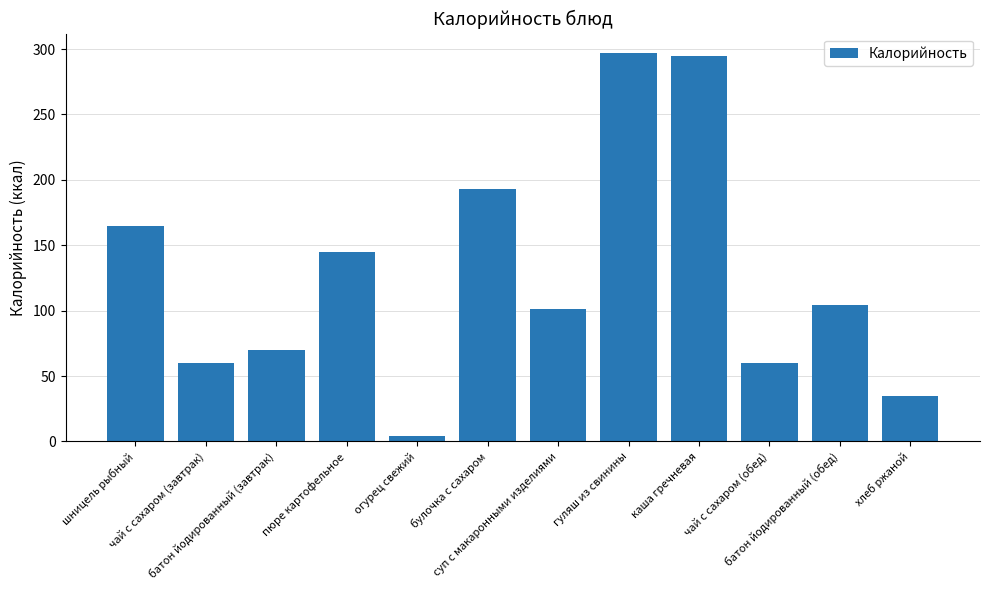

What is the greatest value displayed?

297